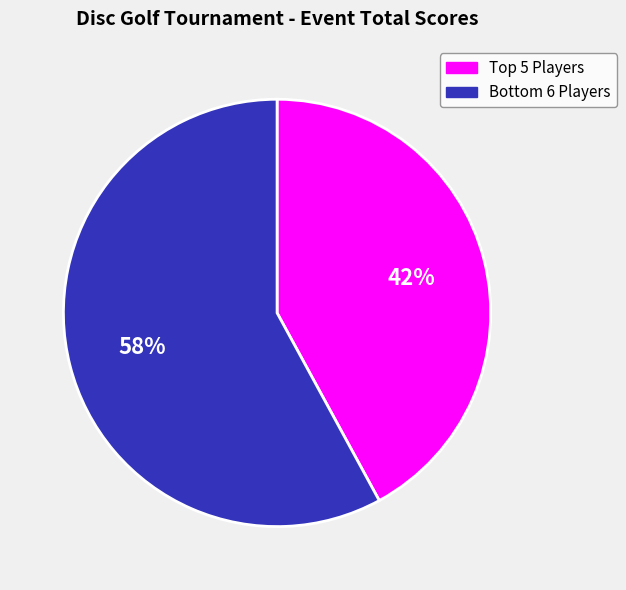

Is there a majority slice in this chart?

Yes